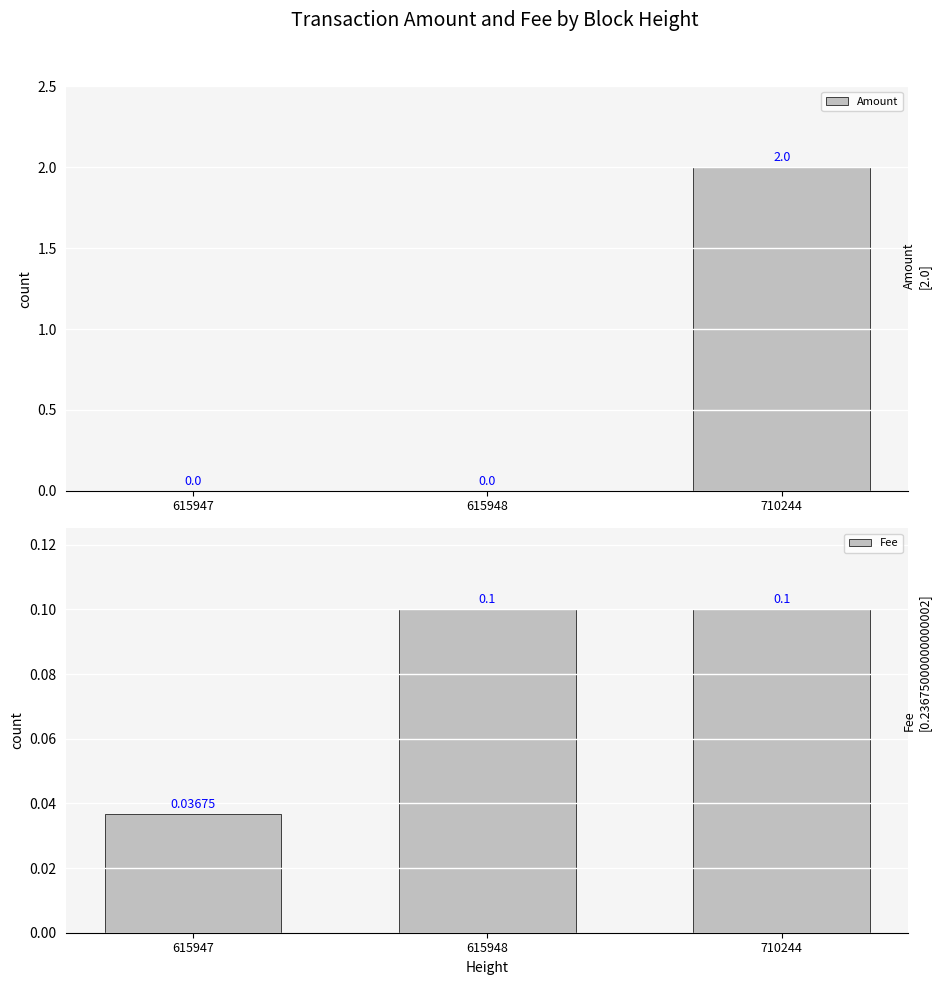

What is the average value of the Amount series?

0.7